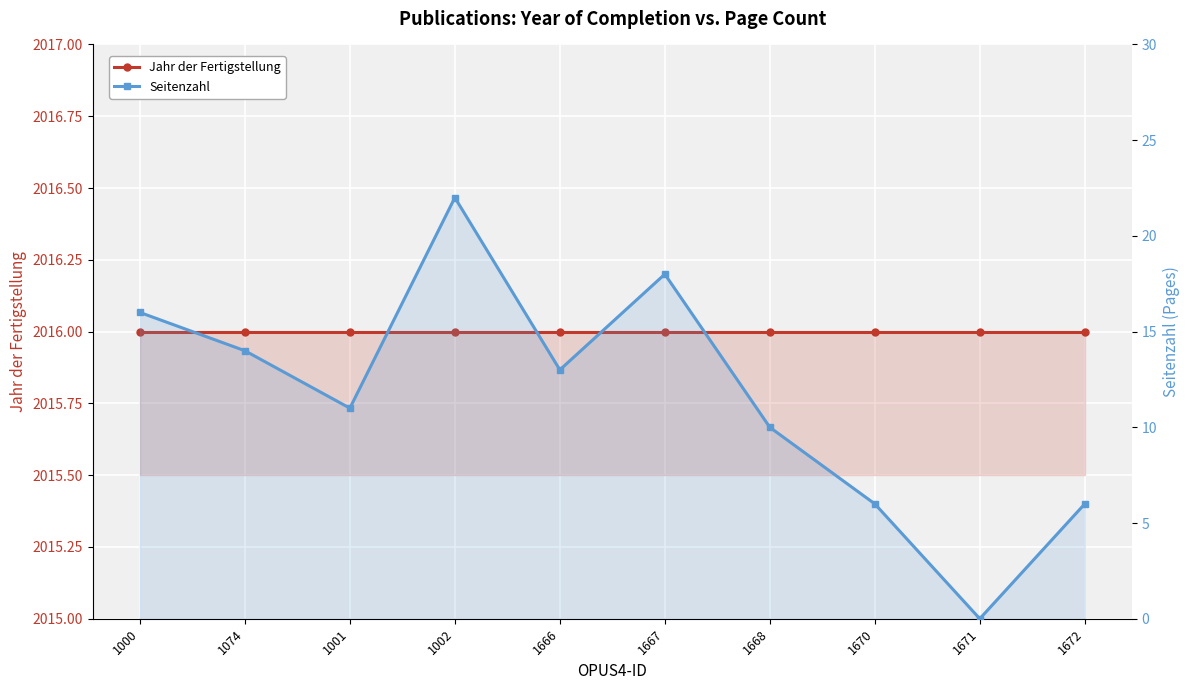

What is the label of the 4th point from the left?

1002